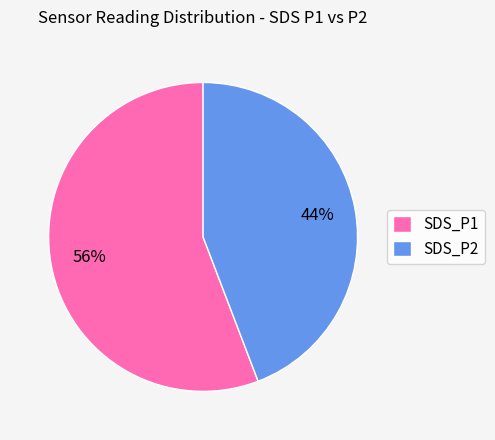

What is the largest slice in the pie chart?

SDS_P1